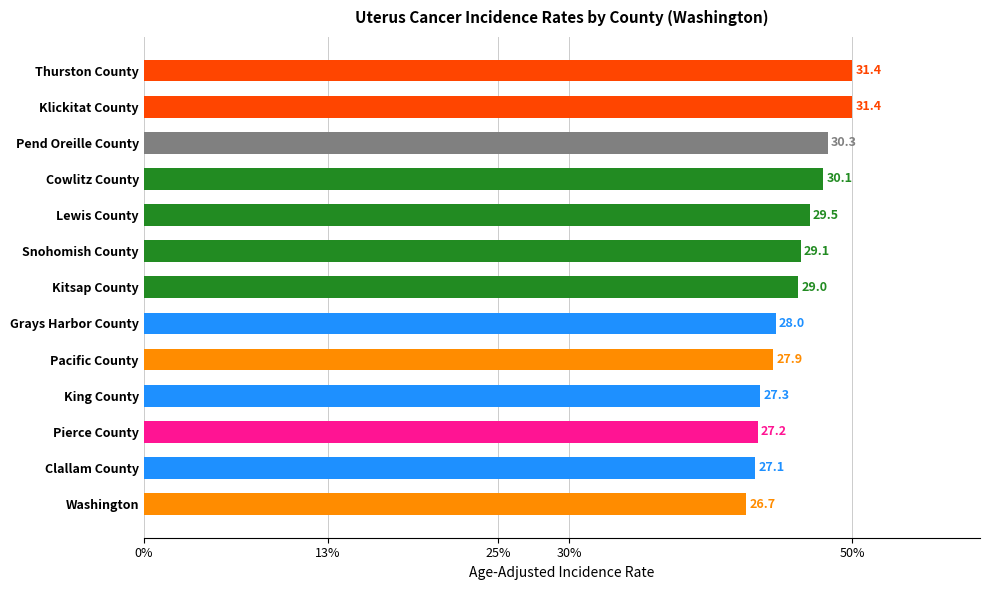

Does the chart contain any negative values?

No